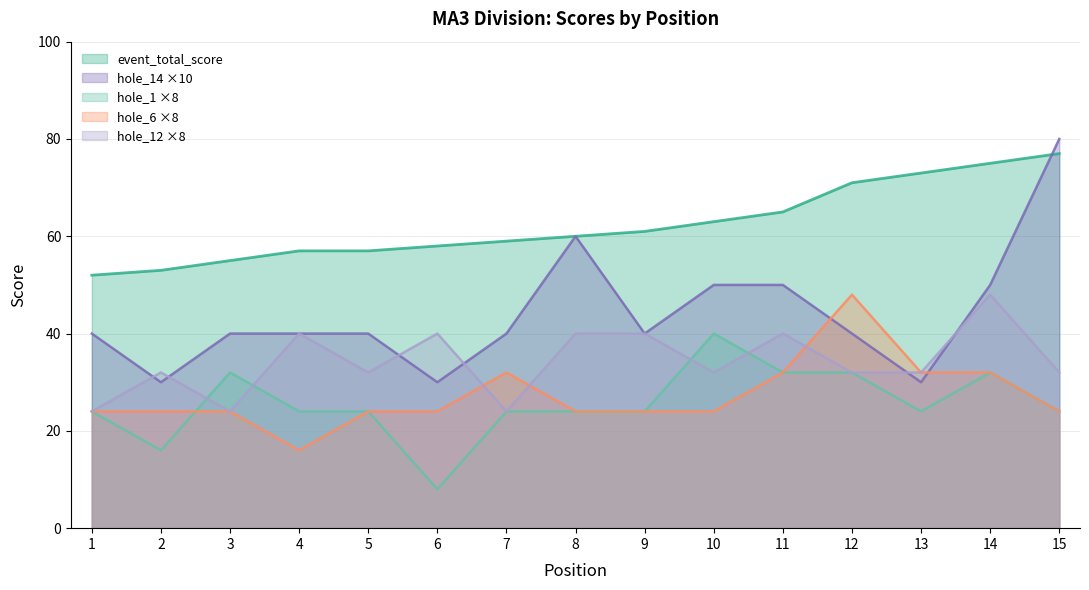

Reading right to left, what are all the values shown in this chart?

event_total_score: 77	75	73	71	65	63	61	60	59	58	57	57	55	53	52
hole_14: 80	50	30	40	50	50	40	60	40	30	40	40	40	30	40
hole_1: 24	32	24	32	32	40	24	24	24	8	24	24	32	16	24
hole_6: 24	32	32	48	32	24	24	24	32	24	24	16	24	24	24
hole_12: 32	48	32	32	40	32	40	40	24	40	32	40	24	32	24